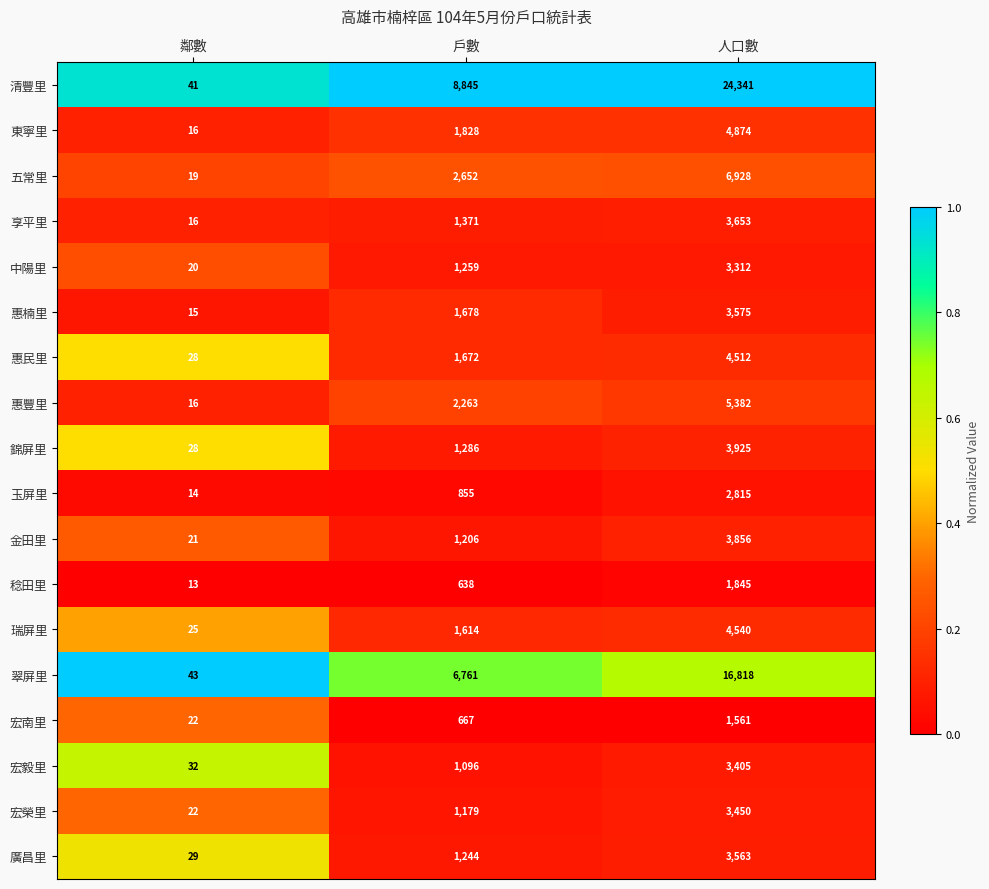

Read the 五常里 value at 鄰數.

19